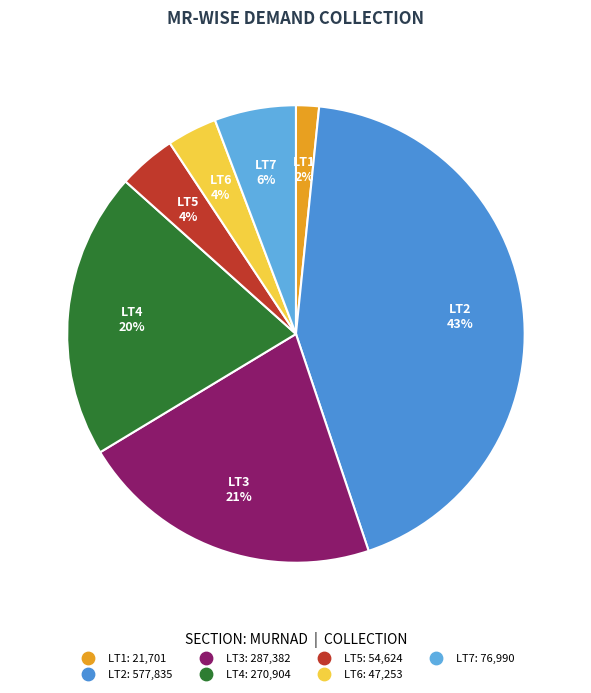

Between LT7 and LT2, which is larger?

LT2